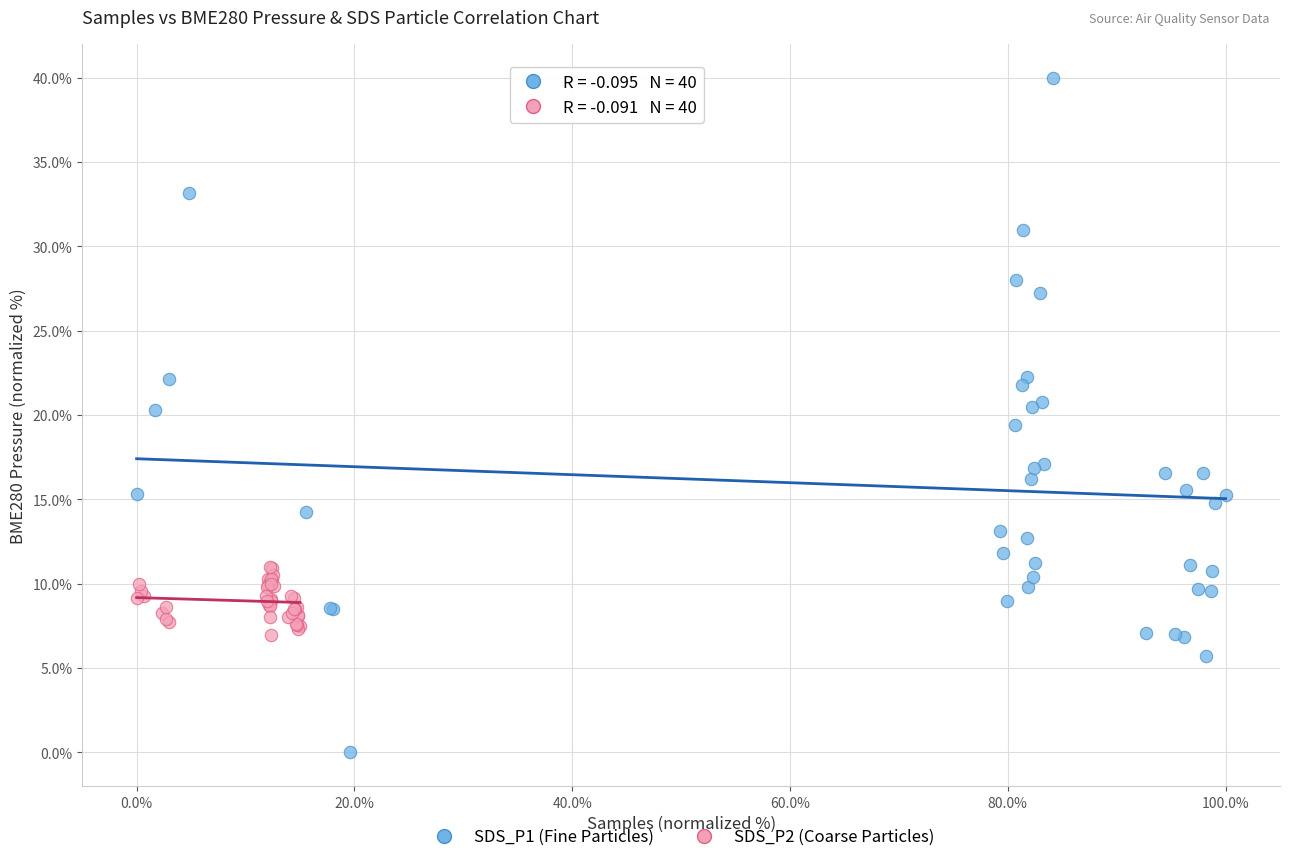

Which series contains the highest Y value?

SDS_P1 (Fine Particles)